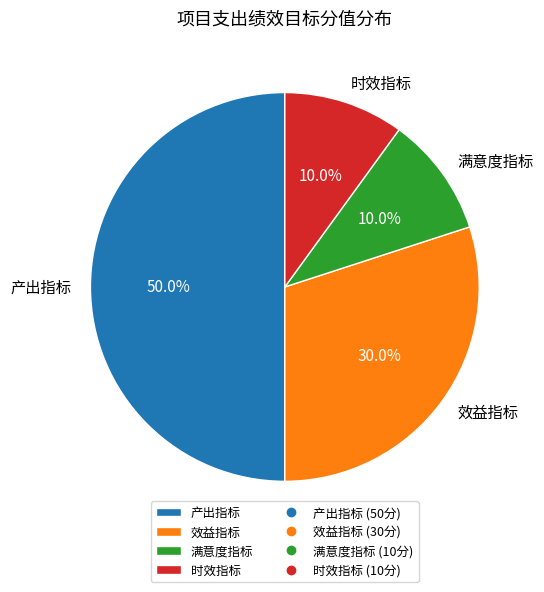

To the nearest percent, what portion does 产出指标 represent?

50%